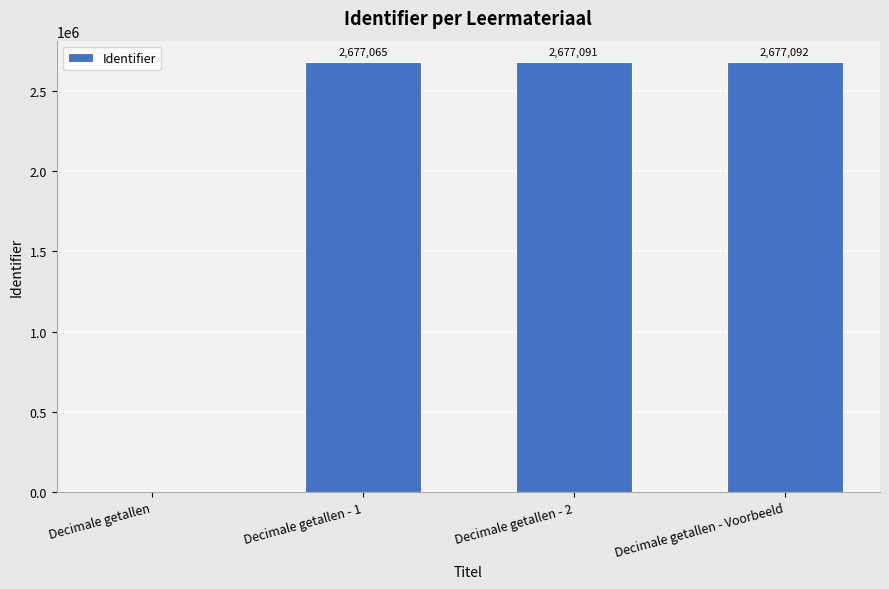

What is the sum of the values at Decimale getallen - 2 and Decimale getallen?

2677091